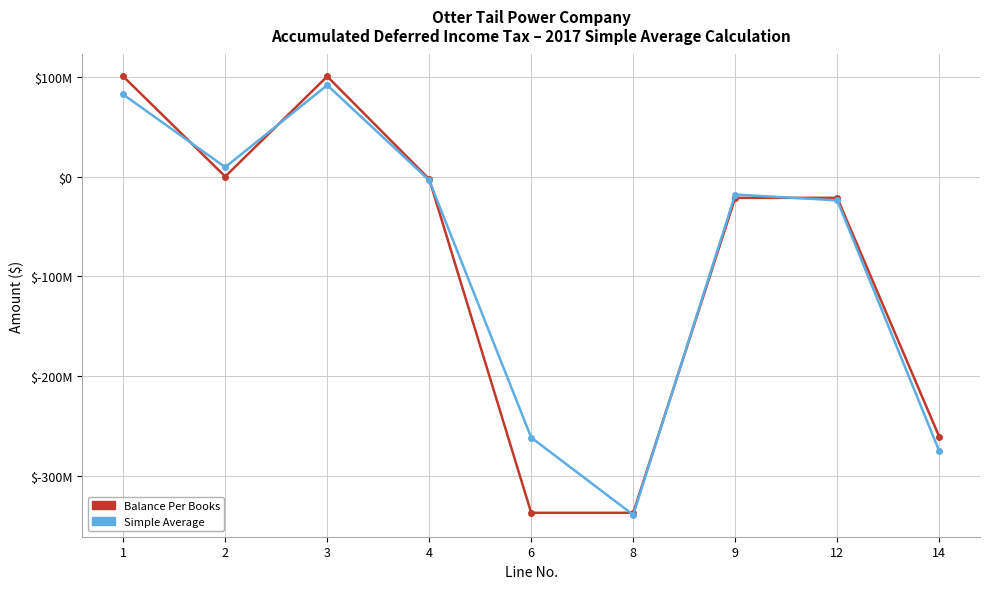

Where is Balance Per Books nearest to the value -118471136?

9